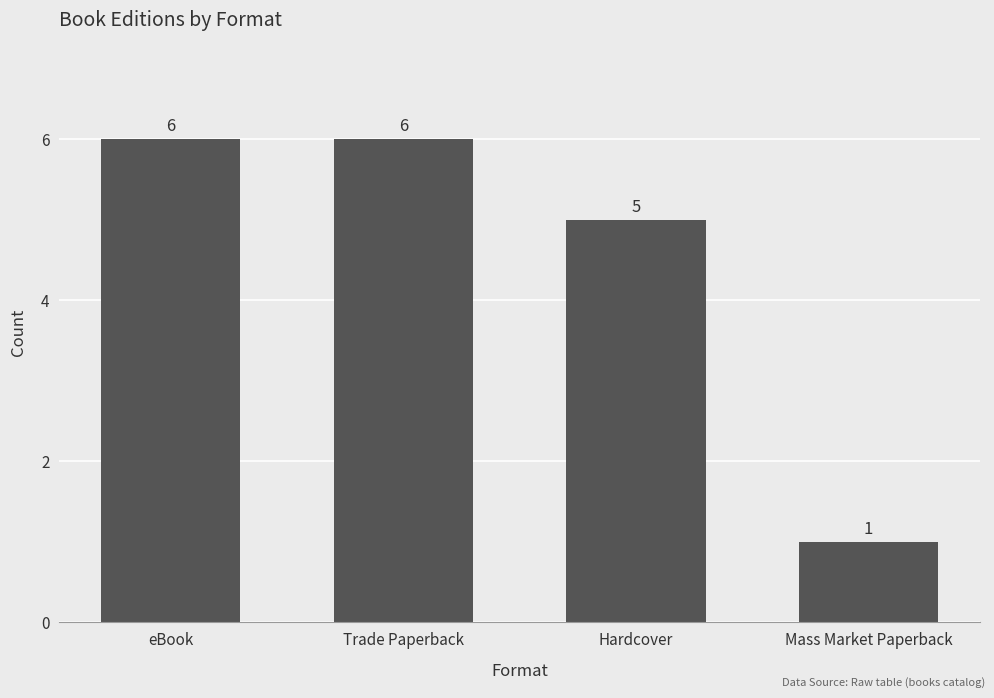

What is the difference between the values at Hardcover and eBook?

1